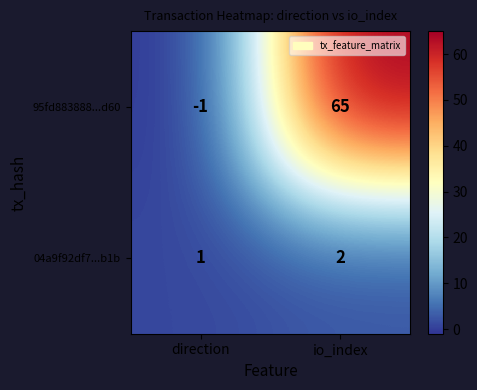

Which series has the largest total across all categories?

95fd883888...d60